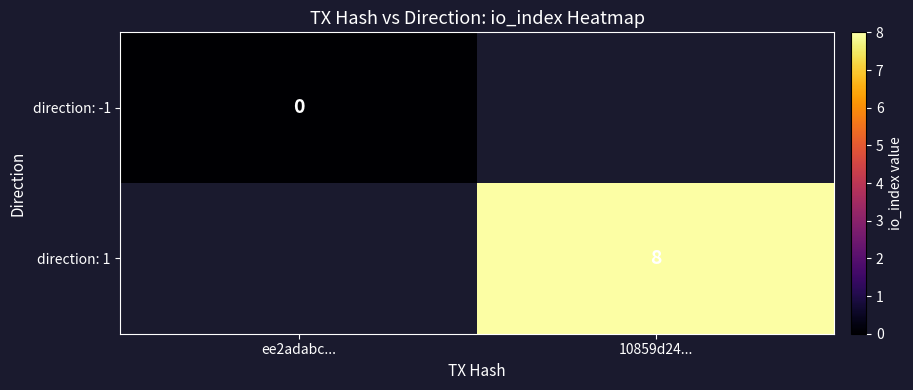

The value of direction: 1 at 10859d24... is 8. True or false?

True